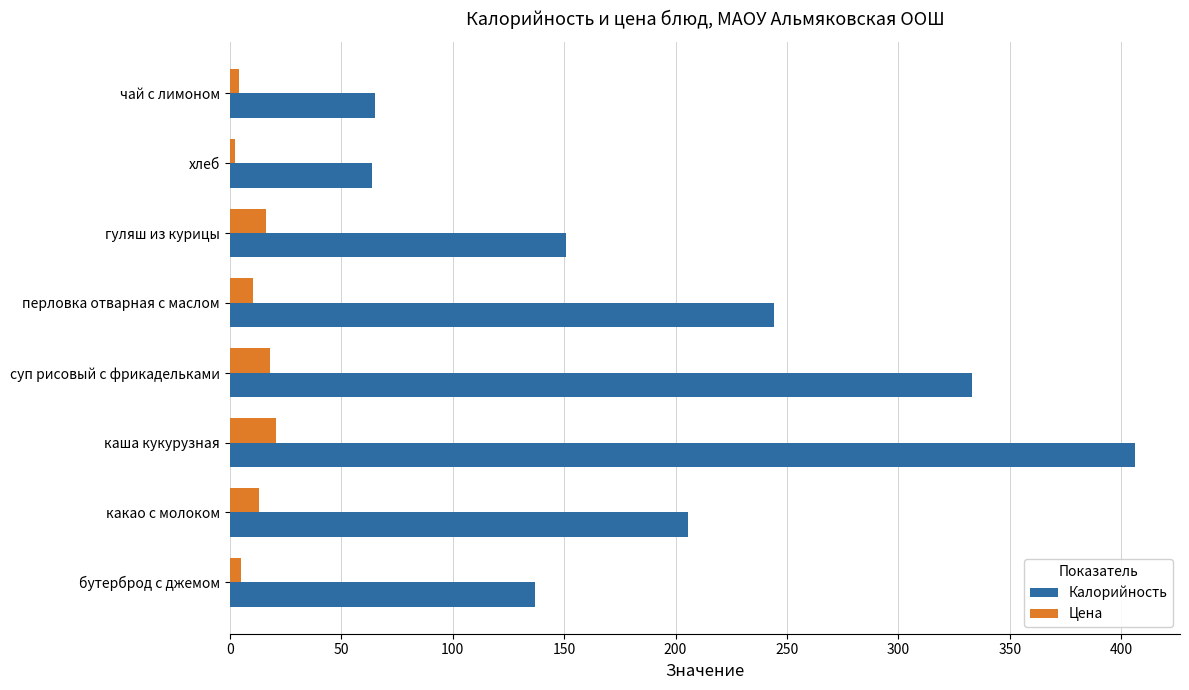

What are all the series names shown in the legend?

Калорийность, Цена